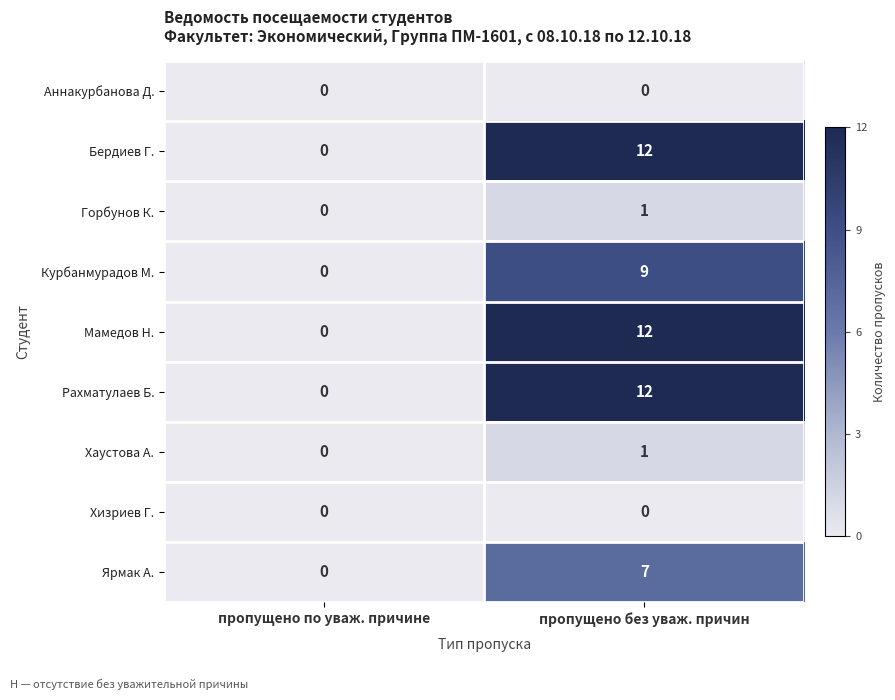

What is the difference between the maximum and minimum values in the Мамедов Н. series?

12